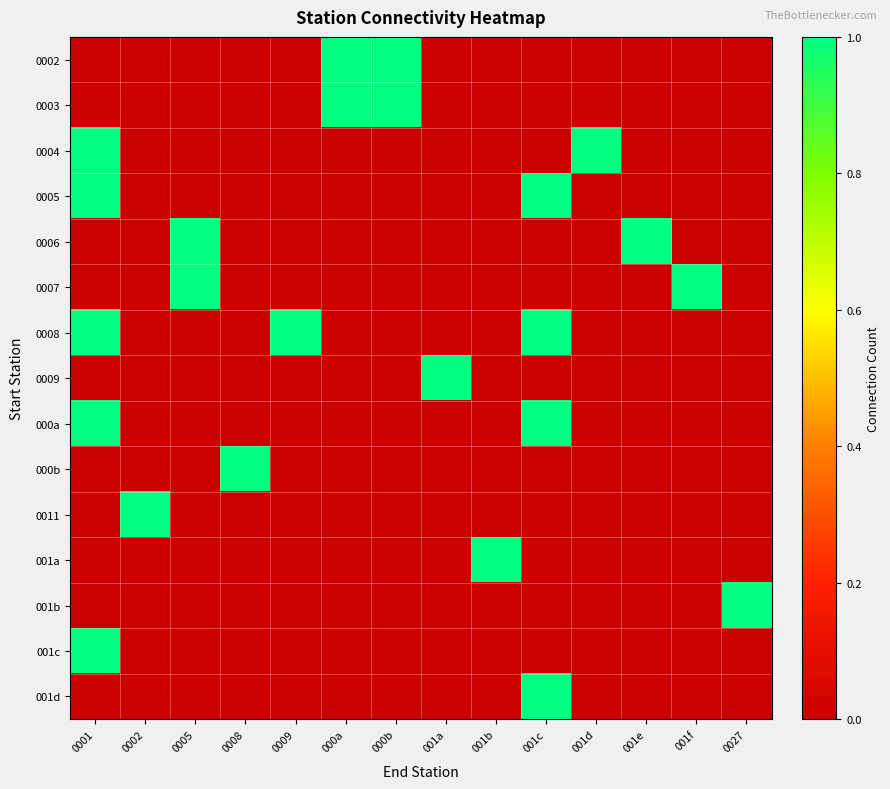

Reading left to right, extract all data points from this chart.

0002: 0001=0	0002=0	0005=0	0008=0	0009=0	000a=1	000b=1	001a=0	001b=0	001c=0	001d=0	001e=0	001f=0	0027=0
0003: 0001=0	0002=0	0005=0	0008=0	0009=0	000a=1	000b=1	001a=0	001b=0	001c=0	001d=0	001e=0	001f=0	0027=0
0004: 0001=1	0002=0	0005=0	0008=0	0009=0	000a=0	000b=0	001a=0	001b=0	001c=0	001d=1	001e=0	001f=0	0027=0
0005: 0001=1	0002=0	0005=0	0008=0	0009=0	000a=0	000b=0	001a=0	001b=0	001c=1	001d=0	001e=0	001f=0	0027=0
0006: 0001=0	0002=0	0005=1	0008=0	0009=0	000a=0	000b=0	001a=0	001b=0	001c=0	001d=0	001e=1	001f=0	0027=0
0007: 0001=0	0002=0	0005=1	0008=0	0009=0	000a=0	000b=0	001a=0	001b=0	001c=0	001d=0	001e=0	001f=1	0027=0
0008: 0001=1	0002=0	0005=0	0008=0	0009=1	000a=0	000b=0	001a=0	001b=0	001c=1	001d=0	001e=0	001f=0	0027=0
0009: 0001=0	0002=0	0005=0	0008=0	0009=0	000a=0	000b=0	001a=1	001b=0	001c=0	001d=0	001e=0	001f=0	0027=0
000a: 0001=1	0002=0	0005=0	0008=0	0009=0	000a=0	000b=0	001a=0	001b=0	001c=1	001d=0	001e=0	001f=0	0027=0
000b: 0001=0	0002=0	0005=0	0008=1	0009=0	000a=0	000b=0	001a=0	001b=0	001c=0	001d=0	001e=0	001f=0	0027=0
0011: 0001=0	0002=1	0005=0	0008=0	0009=0	000a=0	000b=0	001a=0	001b=0	001c=0	001d=0	001e=0	001f=0	0027=0
001a: 0001=0	0002=0	0005=0	0008=0	0009=0	000a=0	000b=0	001a=0	001b=1	001c=0	001d=0	001e=0	001f=0	0027=0
001b: 0001=0	0002=0	0005=0	0008=0	0009=0	000a=0	000b=0	001a=0	001b=0	001c=0	001d=0	001e=0	001f=0	0027=1
001c: 0001=1	0002=0	0005=0	0008=0	0009=0	000a=0	000b=0	001a=0	001b=0	001c=0	001d=0	001e=0	001f=0	0027=0
001d: 0001=0	0002=0	0005=0	0008=0	0009=0	000a=0	000b=0	001a=0	001b=0	001c=1	001d=0	001e=0	001f=0	0027=0